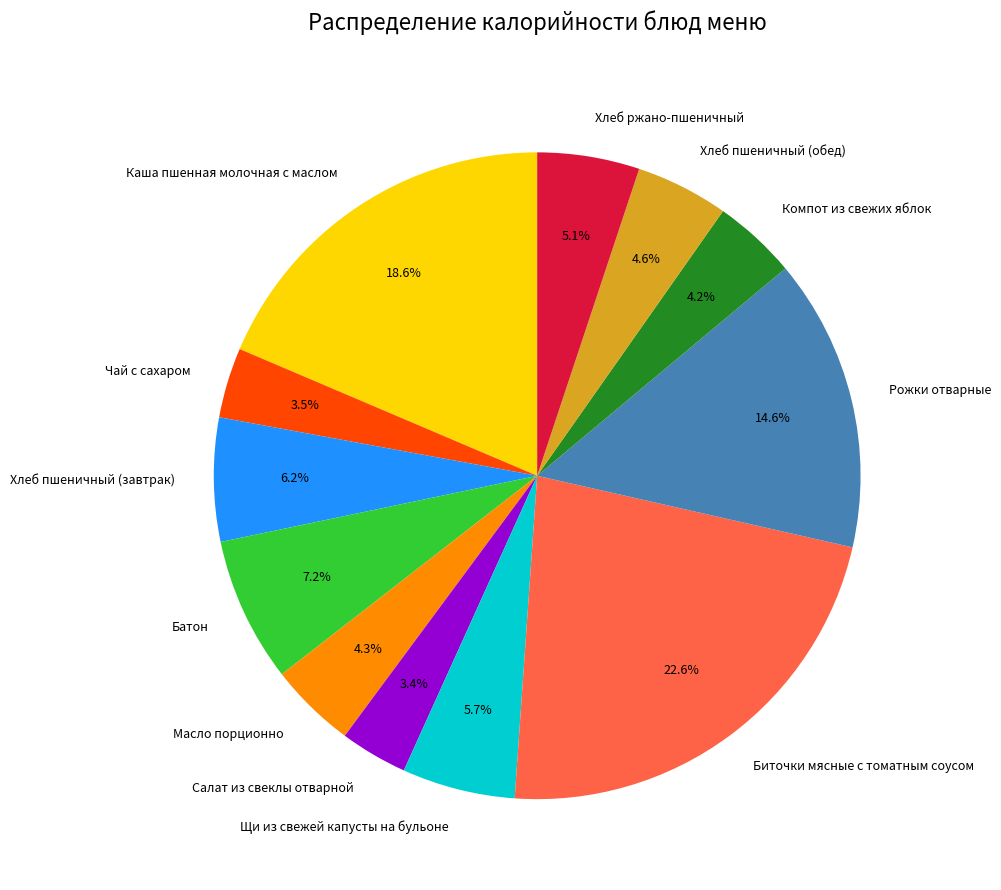

To the nearest percent, what is the difference between the largest and smallest slice percentages?

19%